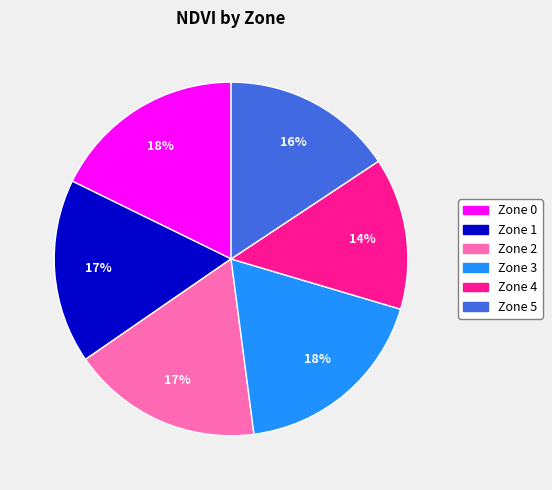

True or false: Zone 1 accounts for 2% of the total.

False